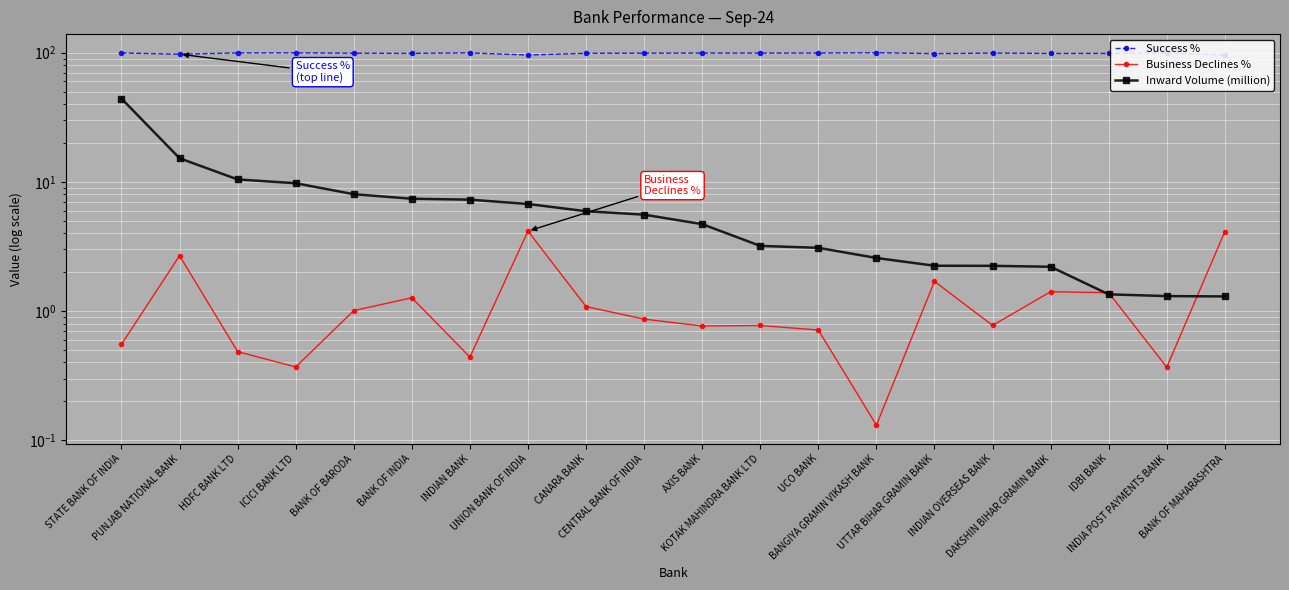

True or false: Success % and Business Declines % intersect in this chart.

False